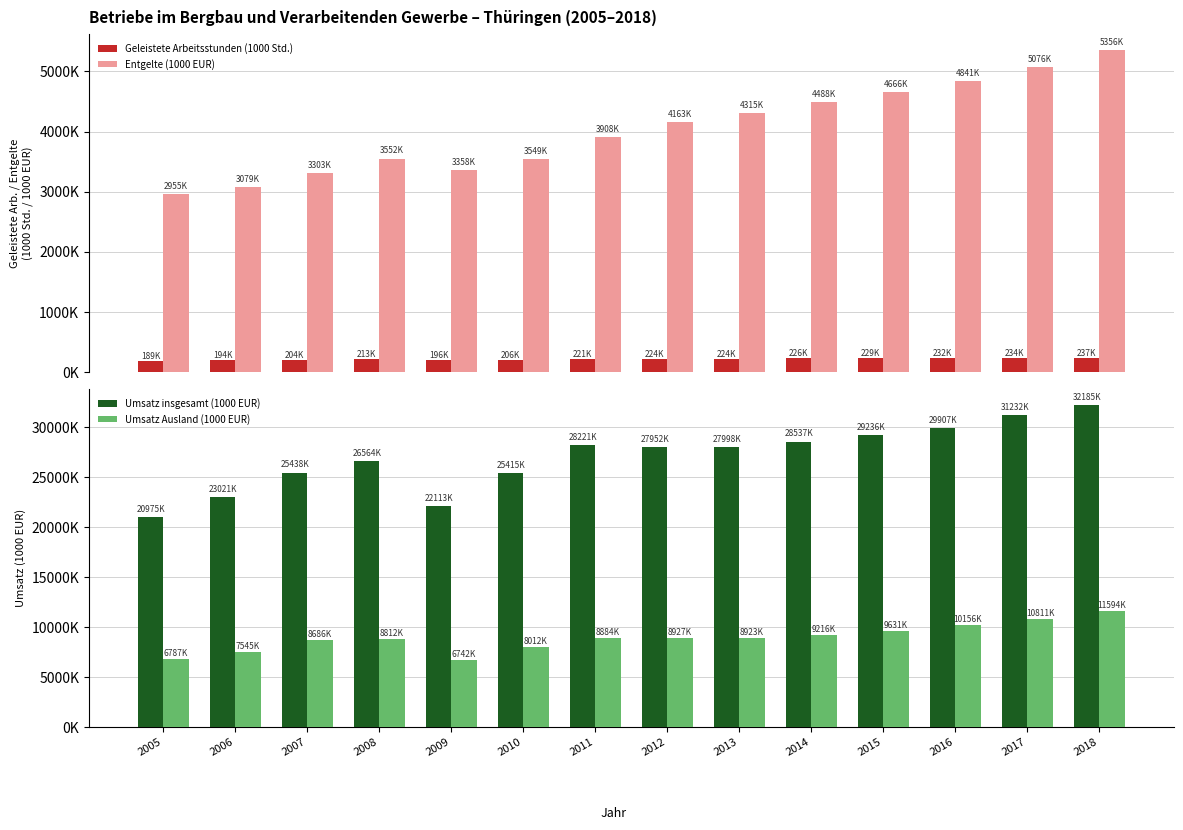

Are the bars grouped side by side (vs. stacked)?

Yes